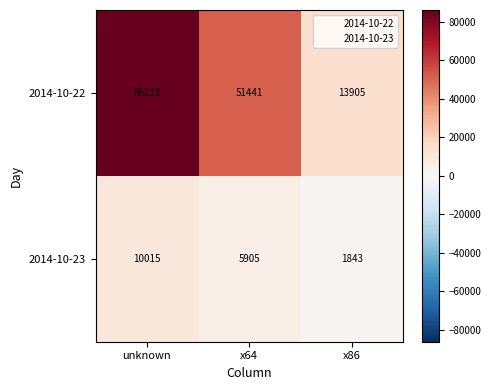

What is the sum of all 2014-10-23 values?

17763